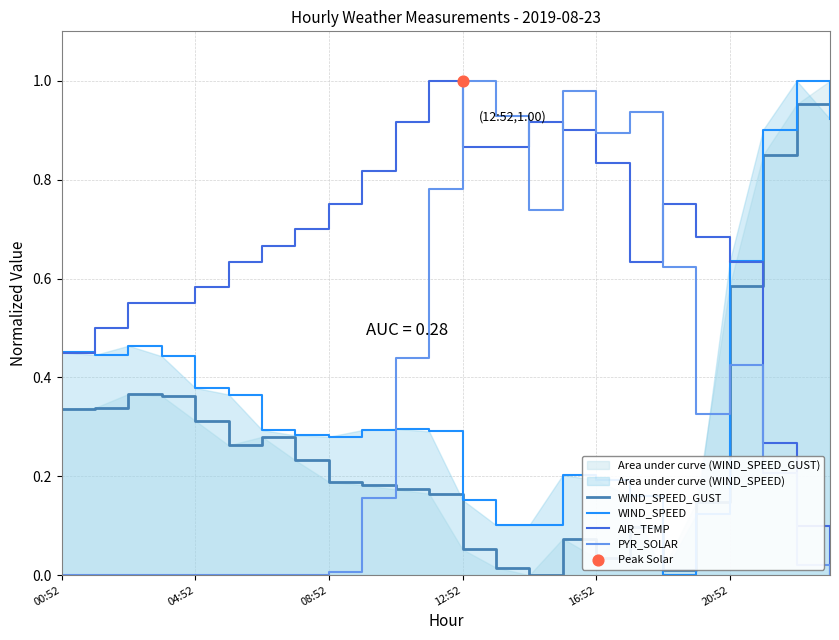

What are all the series names shown in the legend?

WIND_SPEED_GUST, WIND_SPEED, AIR_TEMP, PYR_SOLAR